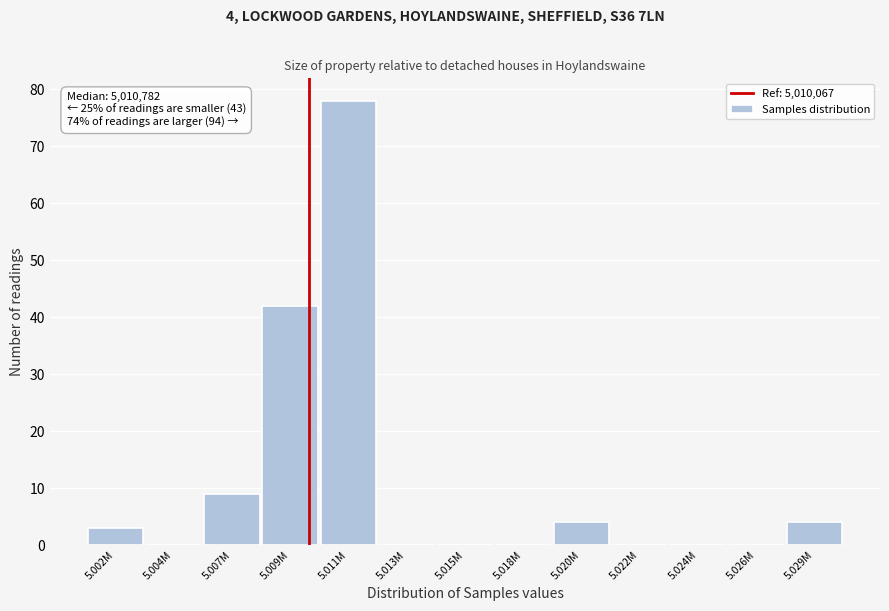

Reading left to right, transcribe all the data shown in this chart.

5.002M=3	5.004M=0	5.007M=9	5.009M=42	5.011M=78	5.013M=0	5.015M=0	5.018M=0	5.020M=4	5.022M=0	5.024M=0	5.026M=0	5.029M=4